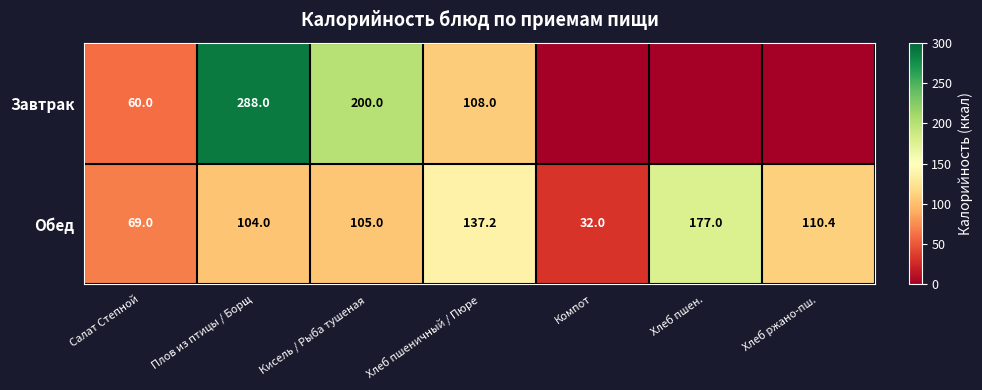

True or false: Завтрак has a value of 188.1 at Хлеб пшеничный / Пюре.

False